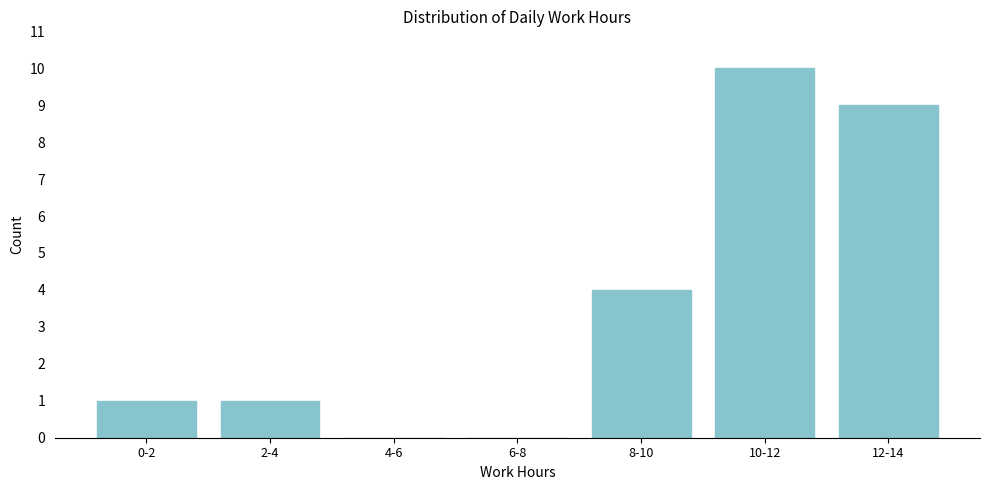

Reading left to right, list all the values displayed in this chart.

0-2=1	2-4=1	4-6=0	6-8=0	8-10=4	10-12=10	12-14=9